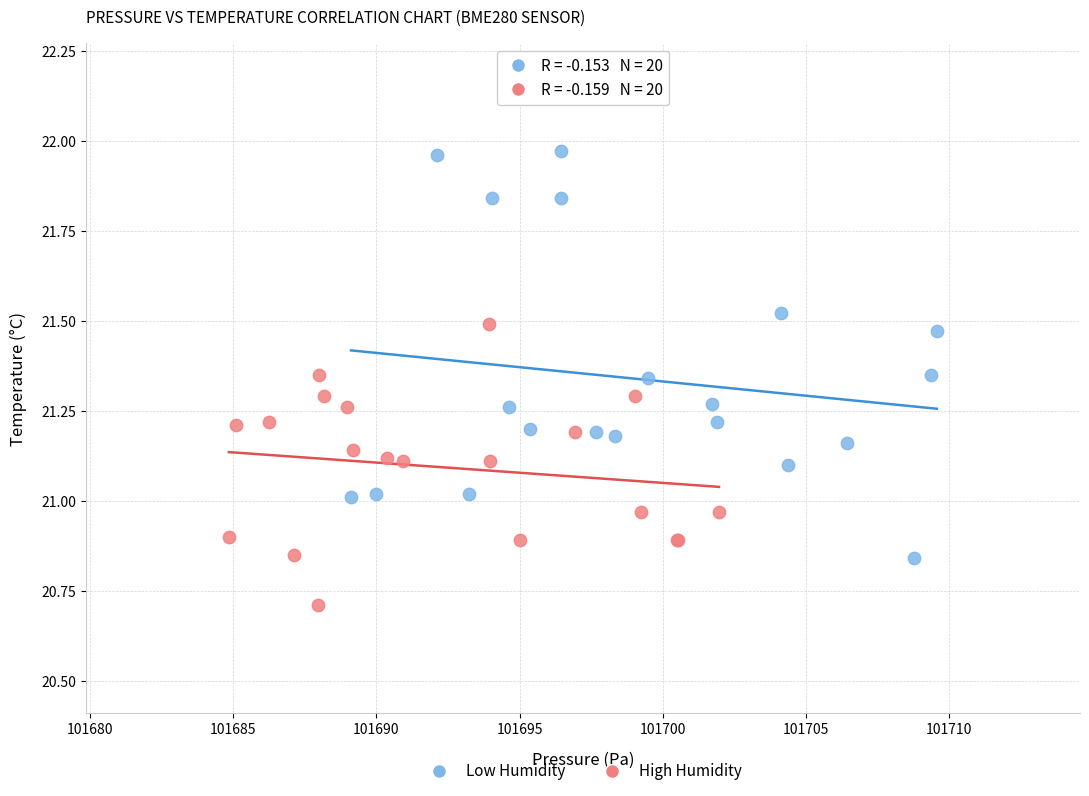

Which series reaches the maximum Y coordinate?

Low Humidity